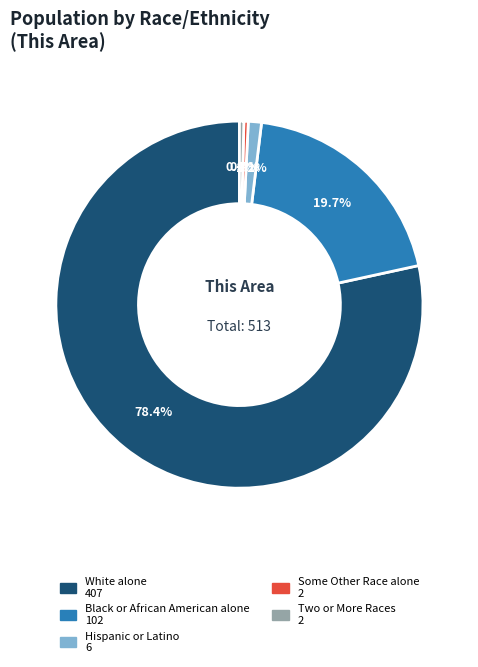

Is there any slice that represents more than half of the pie?

Yes